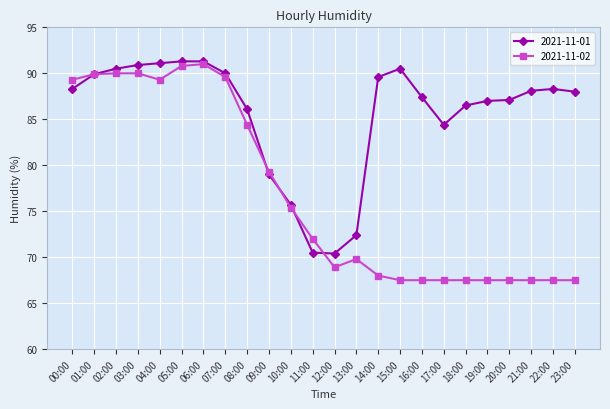

What is the smallest value displayed?

67.5